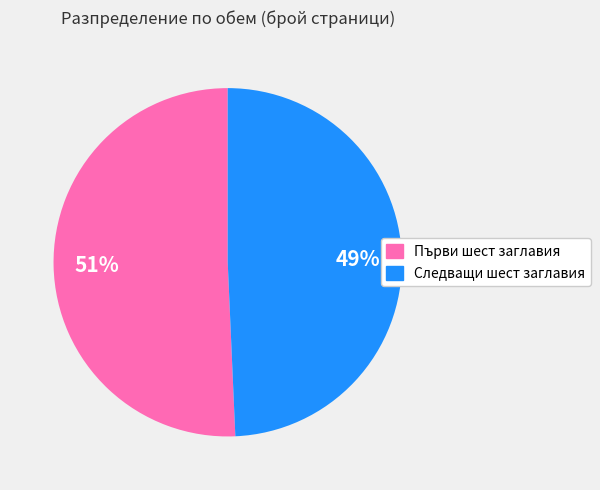

Count the number of slices in the pie.

2